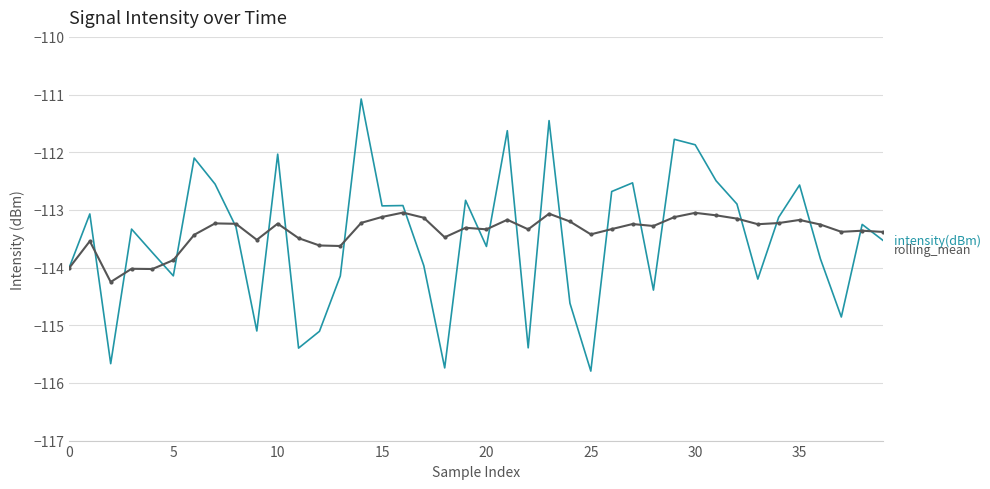

What is the minimum value shown in the chart?

-115.8